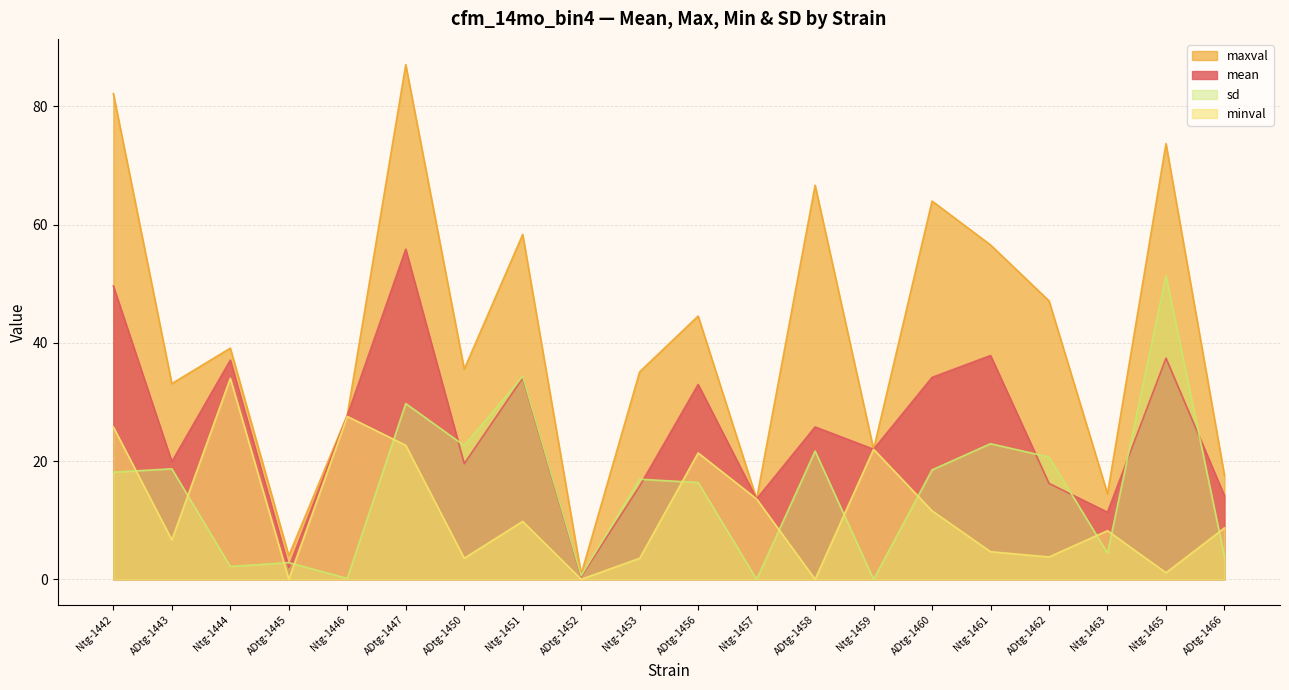

The minval series shows 0.0 at ADtg-1458. True or false?

True